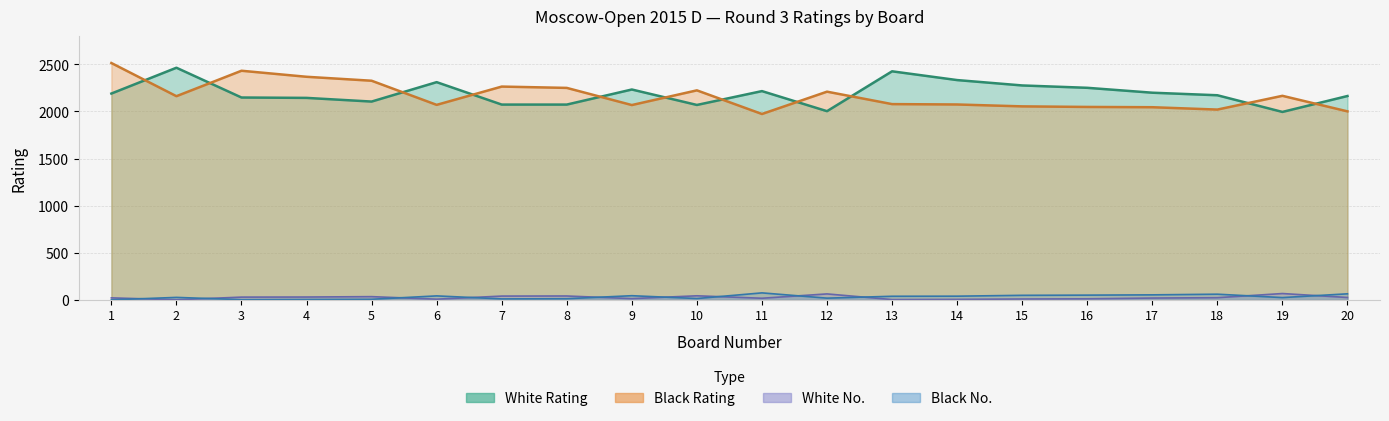

Is it true that Black No equals 40 at 14?

True